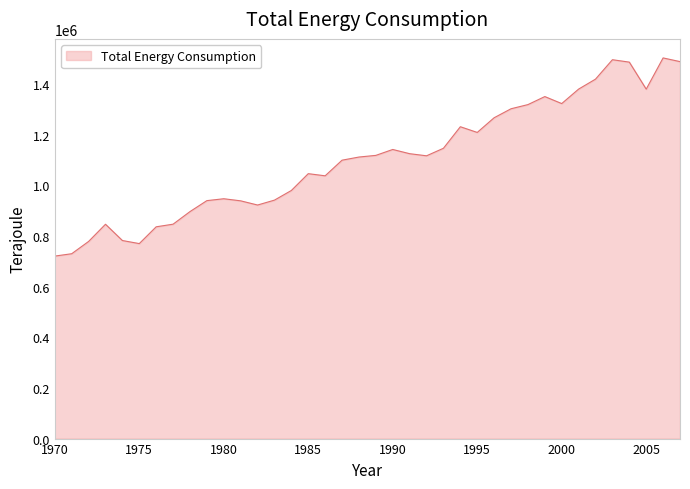

What is the difference between the maximum and minimum values?

782334